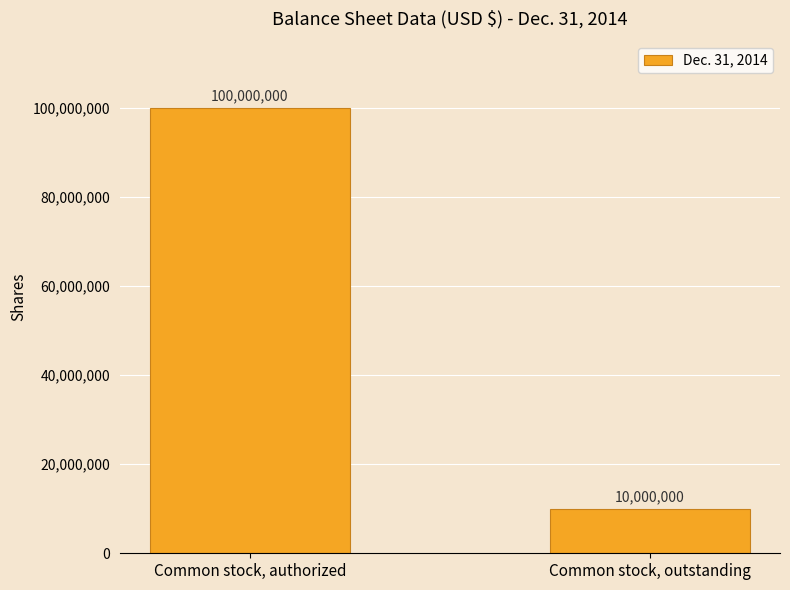

What is the approximate value at Common stock, outstanding, to the nearest 50?

10000000